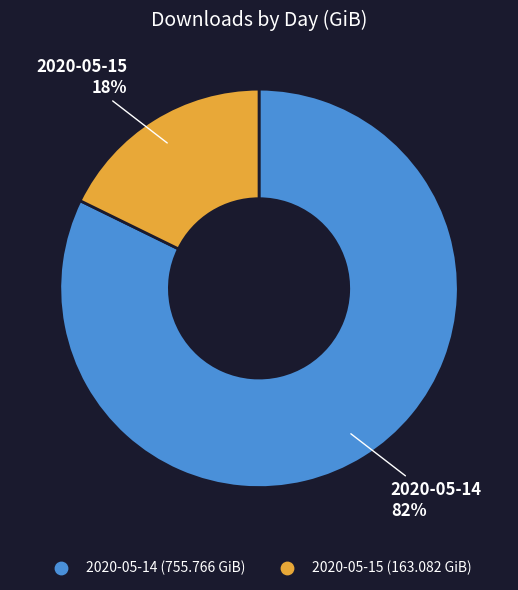

Is the sum of 2020-05-14 and 2020-05-15 greater than half?

Yes